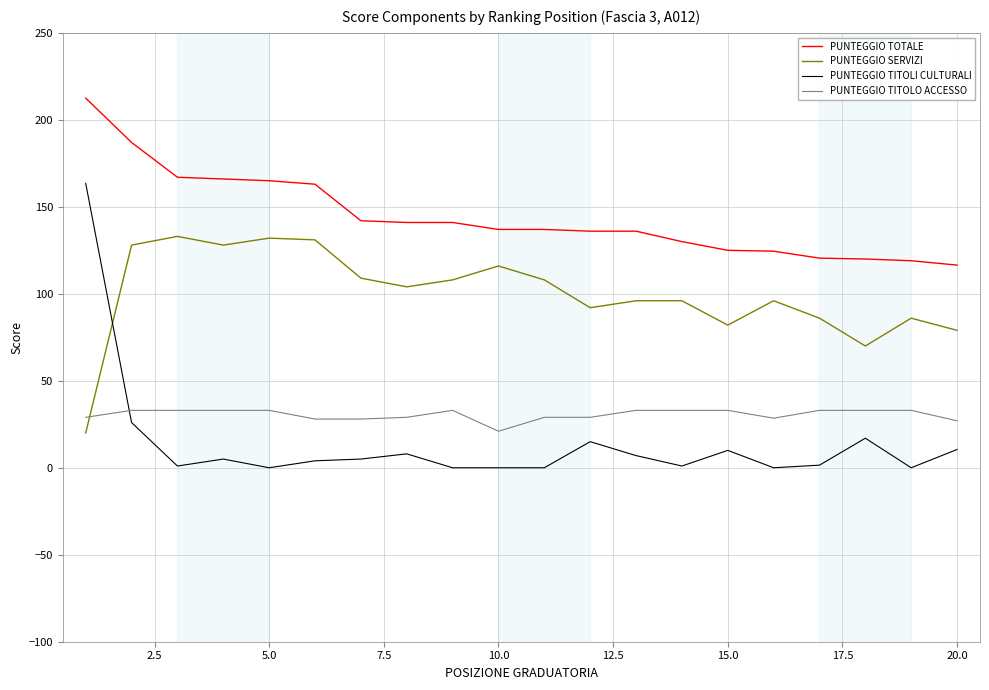

Which series has the largest range (max minus min)?

PUNTEGGIO TITOLI CULTURALI